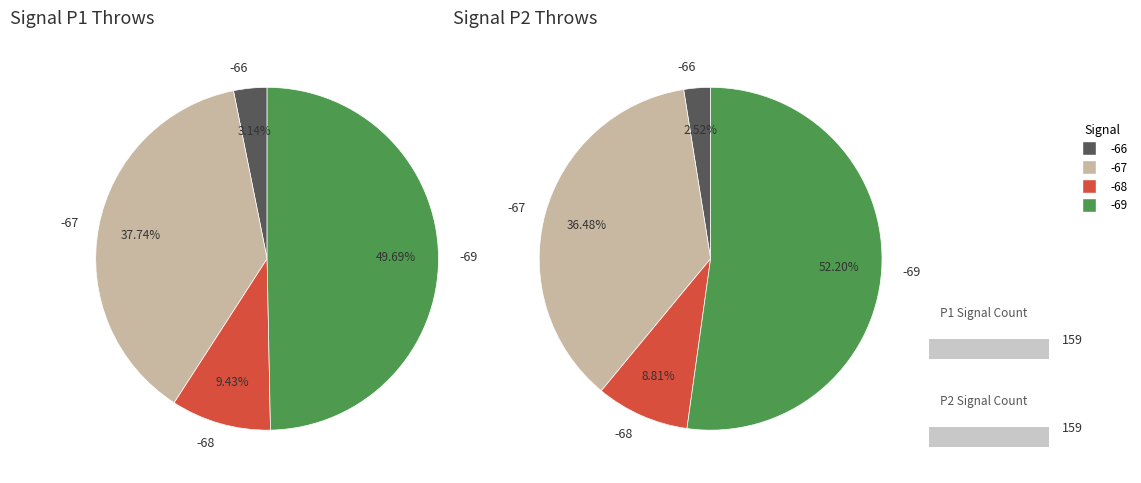

Does any single category account for the majority?

Yes